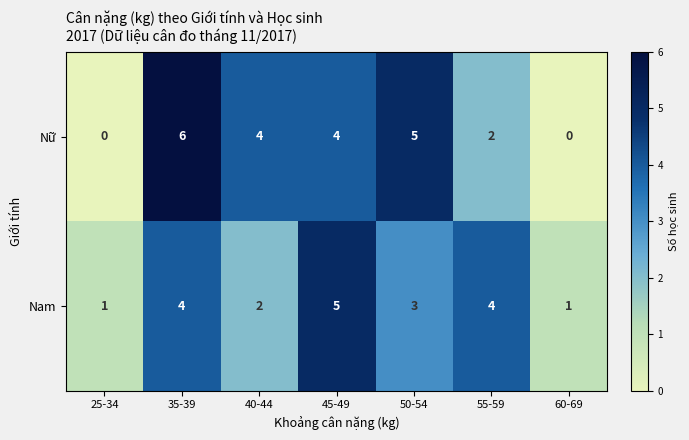

At which label does Nam first exceed 3?

35-39